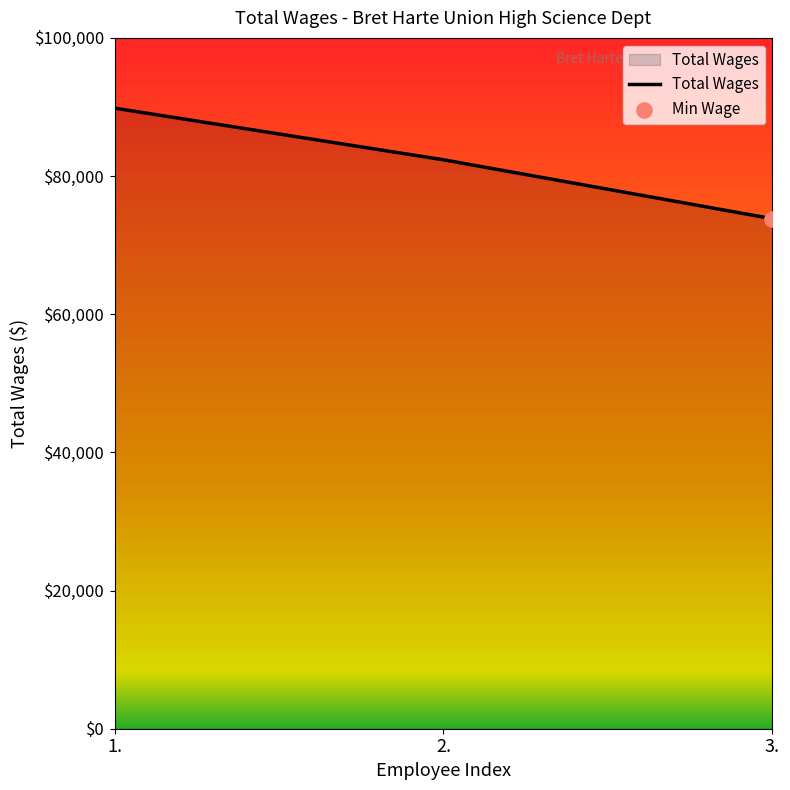

What is the change in value from 1. to 3.?

-16009